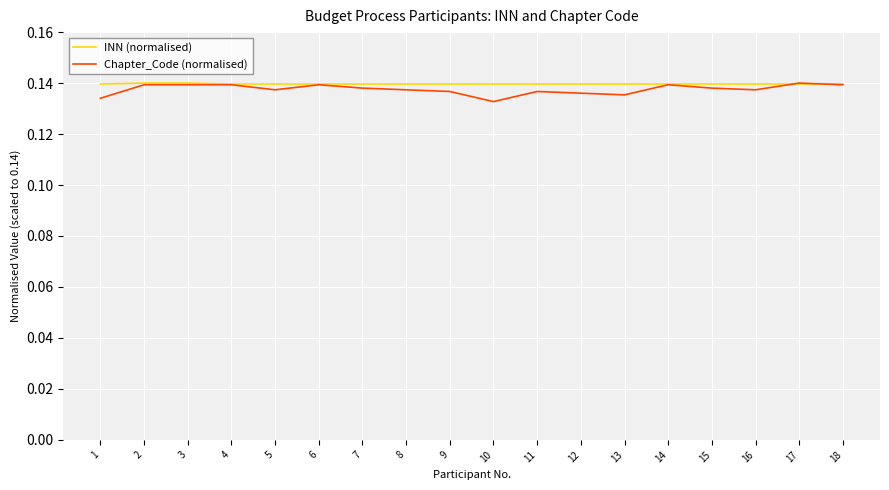

True or false: INN (normalised) has a value of 0.2 at 12.

False